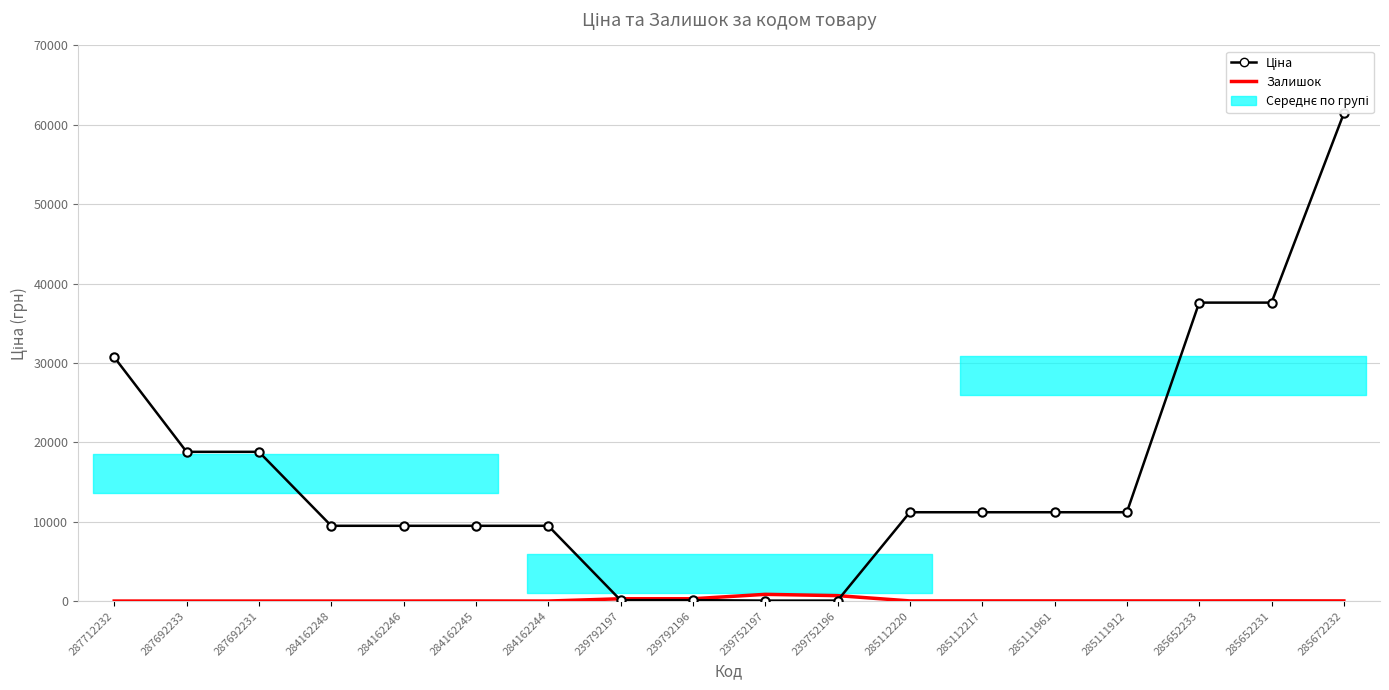

Where do Ціна and Залишок first cross each other?

284162244 and 239792197